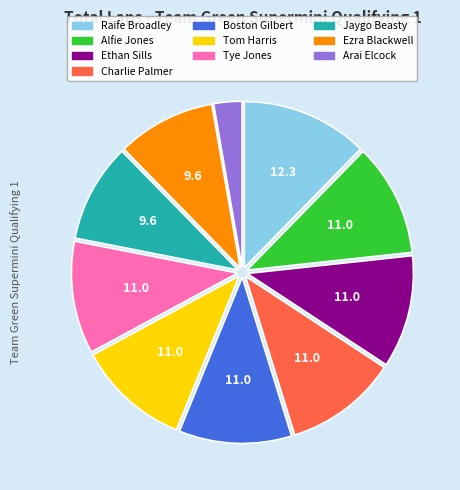

How many segments does this pie chart have?

10